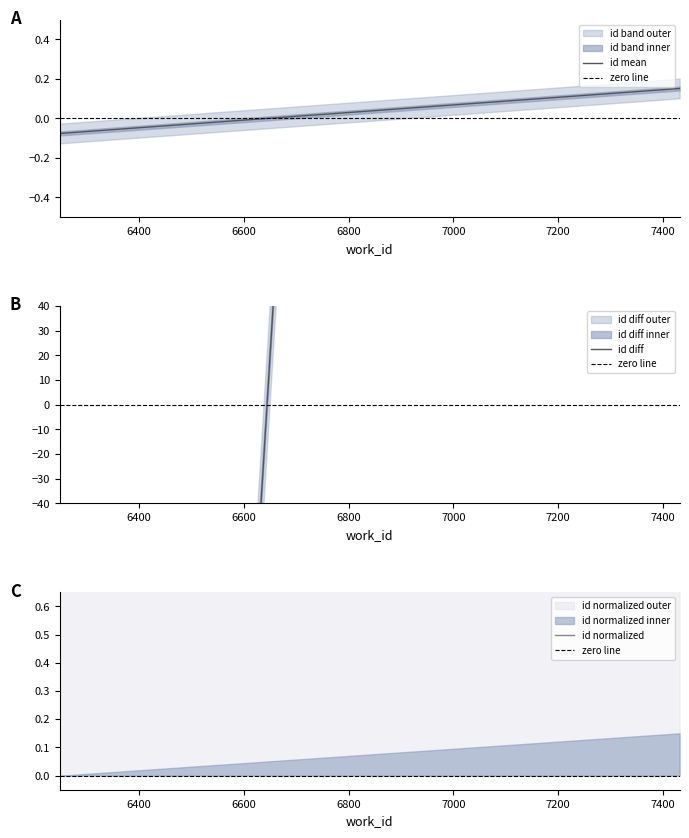

How many values in id mean are above zero?

1